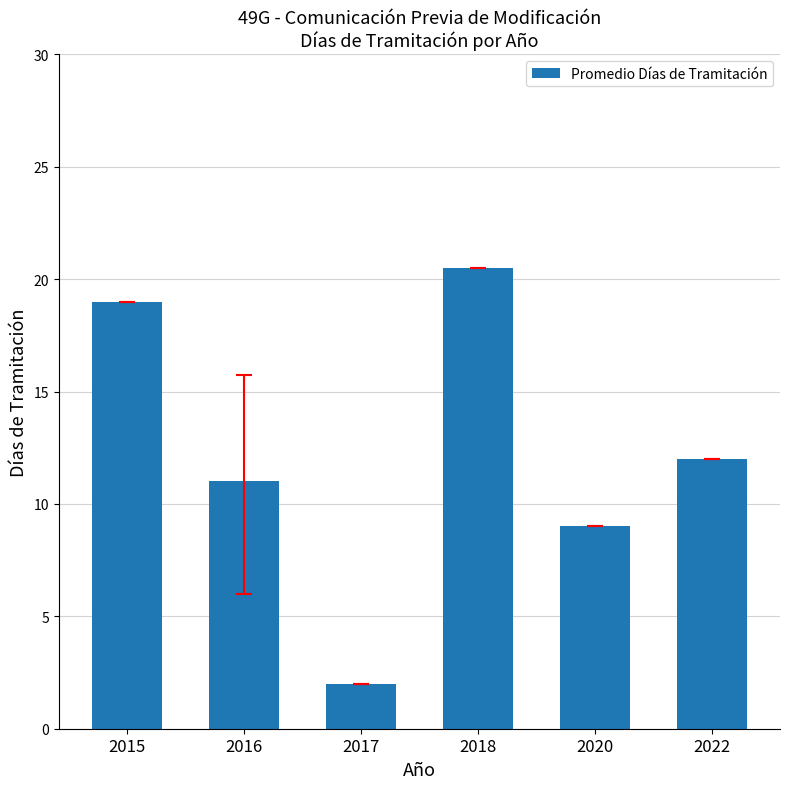

Does the chart contain any negative values?

No